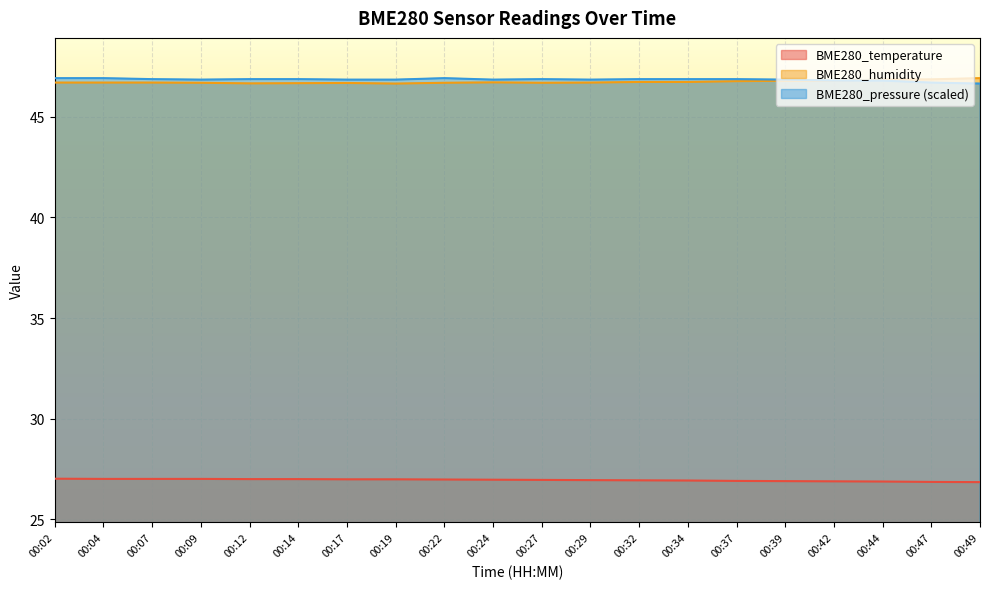

The value of BME280_humidity at 00:02 is 46.7. True or false?

True